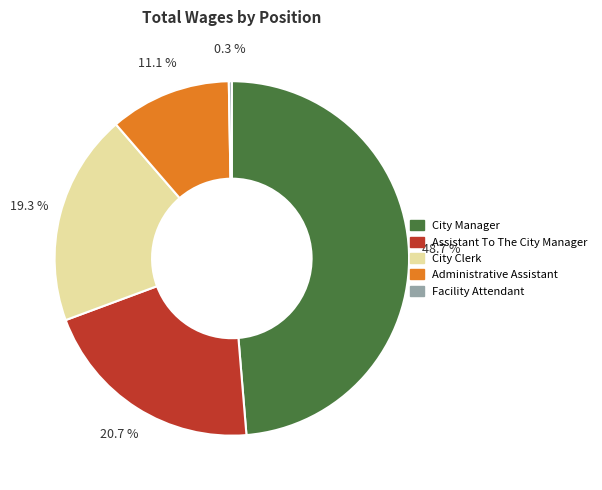

To the nearest percent, what percentage of the pie is City Manager?

49%